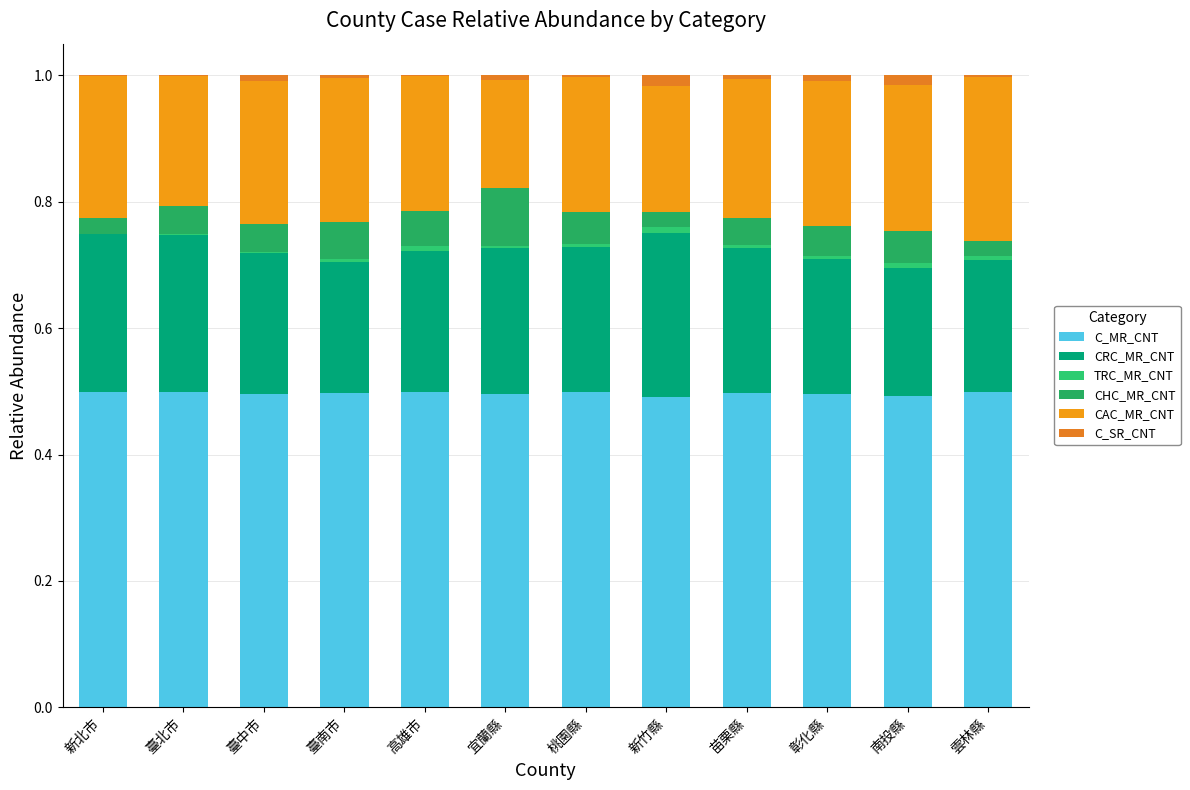

Does the chart contain stacked bars?

Yes